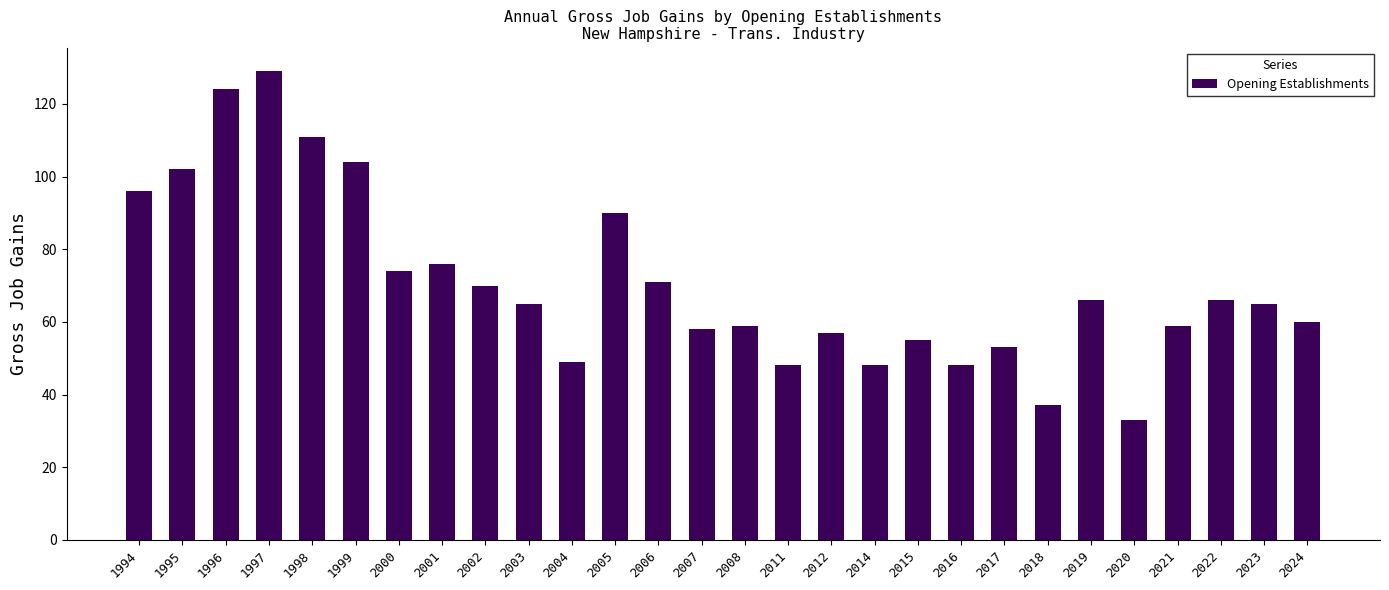

What is the ratio of the value at 2000 to the value at 2021?

1.3